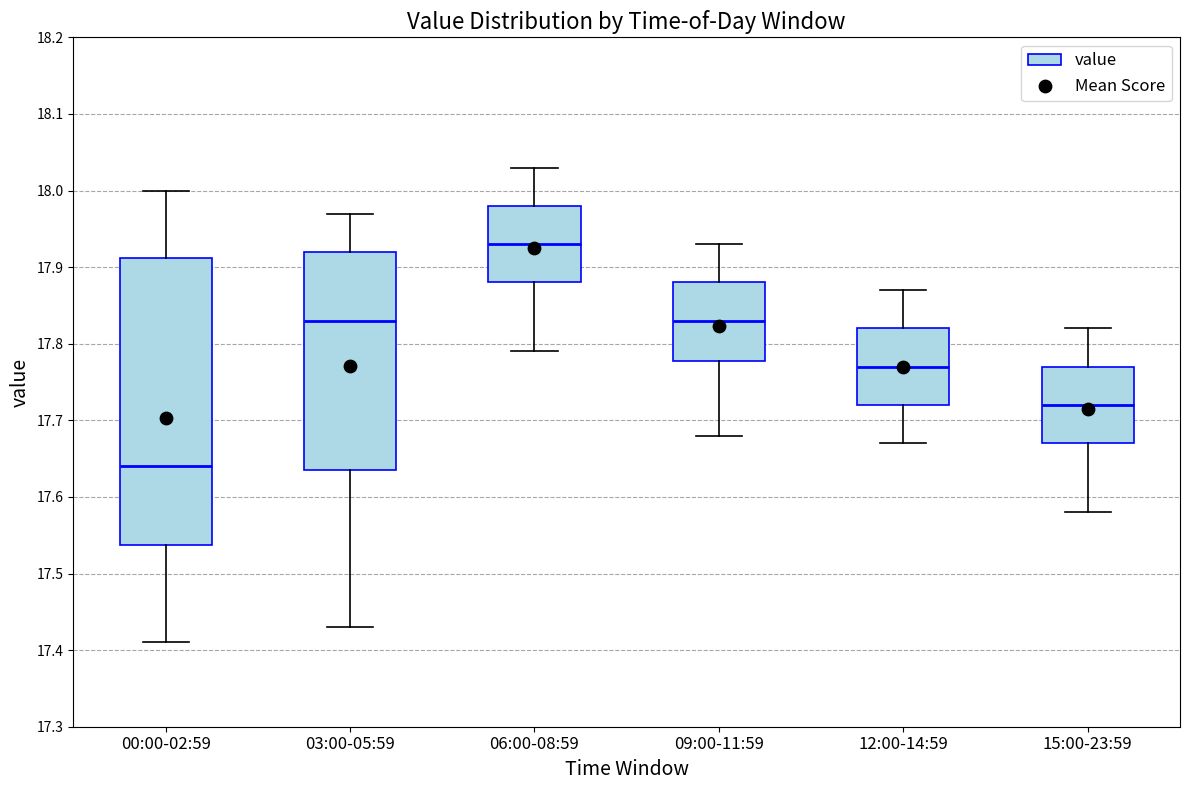

Comparing the boxes themselves (not the whiskers), which one is the tallest?

00:00-02:59